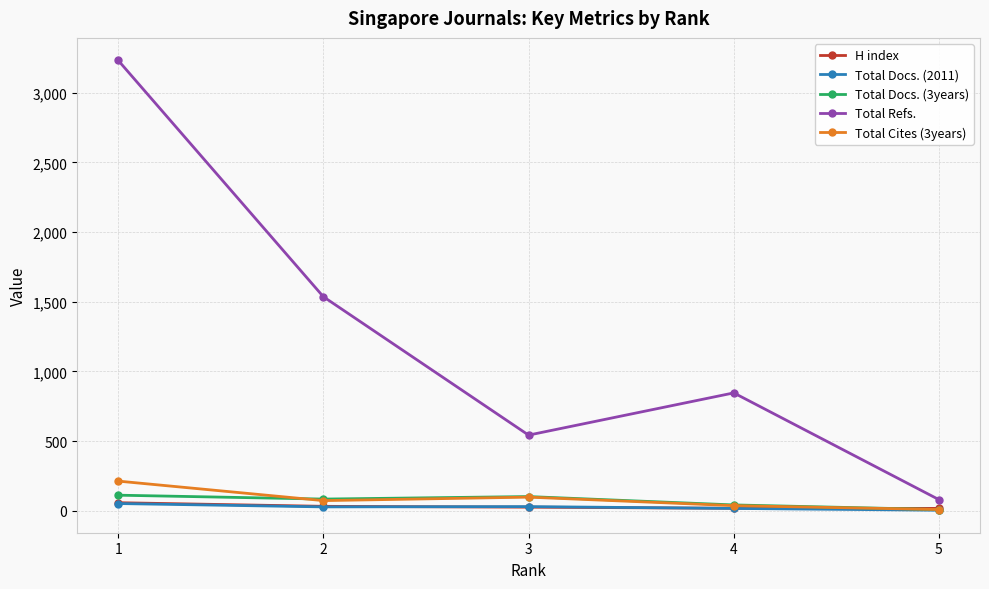

In Total Refs., how many points are higher than both neighbors (excluding endpoints)?

1